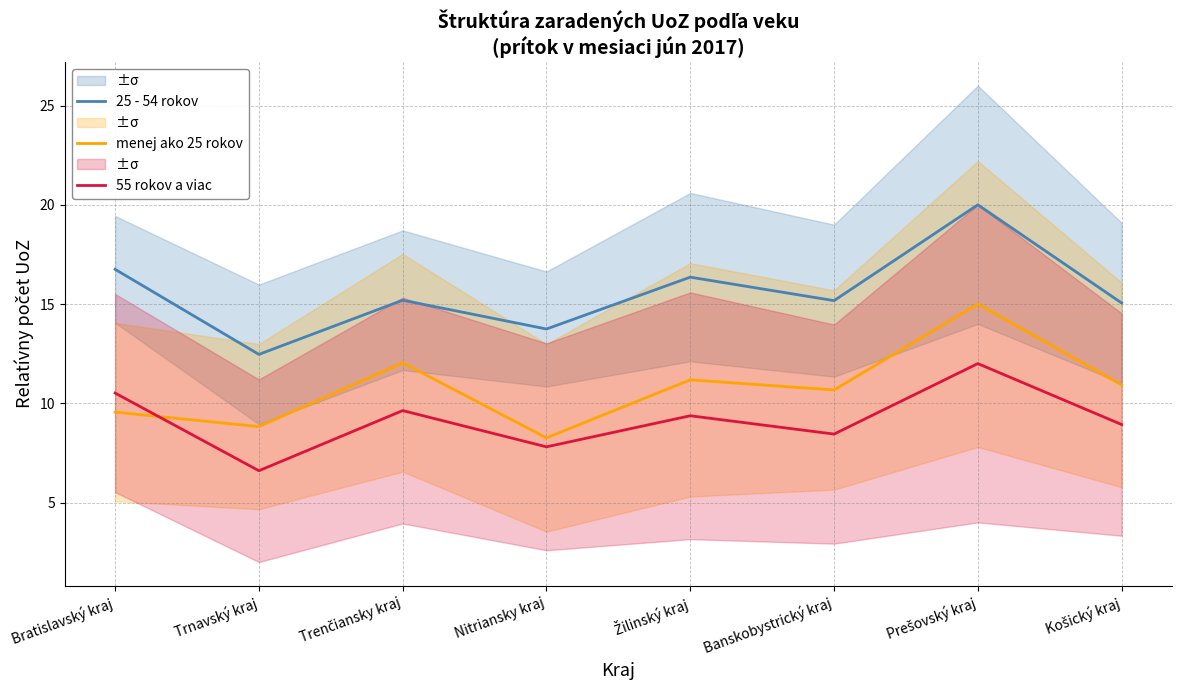

List the series in order of their overall mean, lowest first.

55 rokov a viac, menej ako 25 rokov, 25 - 54 rokov